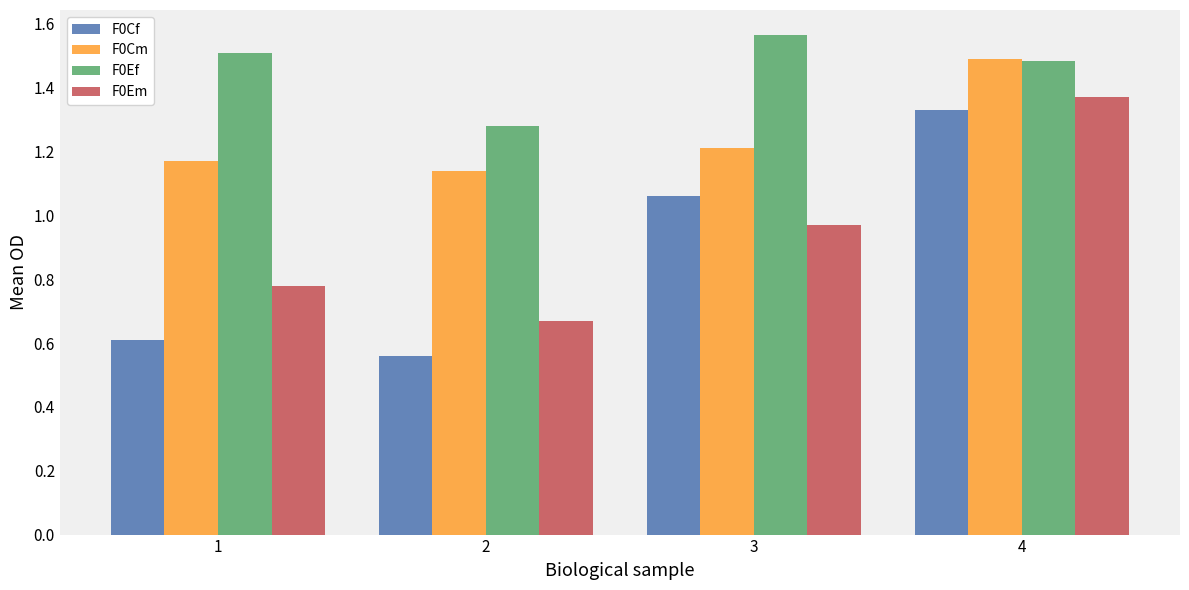

At how many categories does at least one series exceed 1?

4